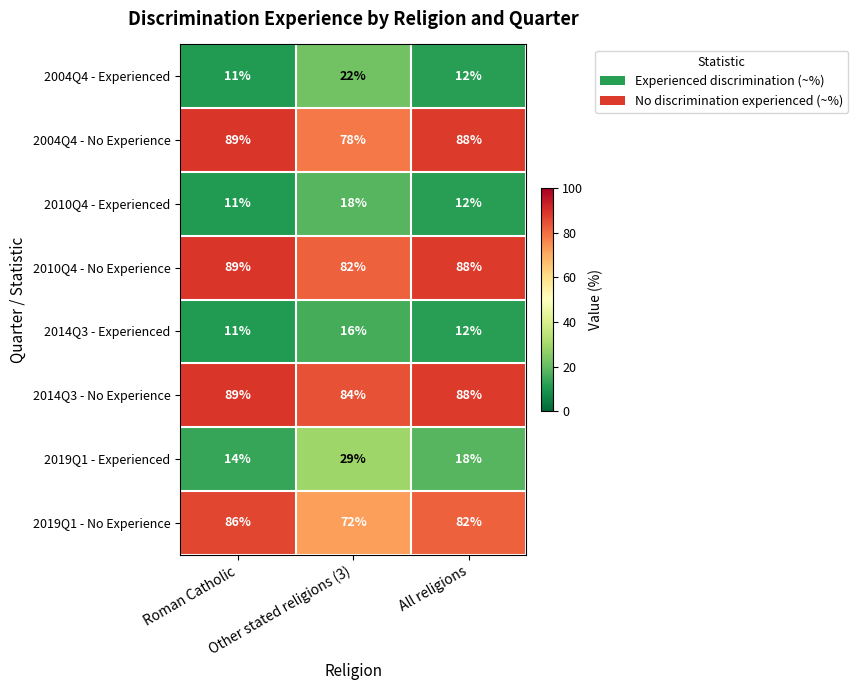

Which series has the widest spread of values?

2019Q1 - Experienced